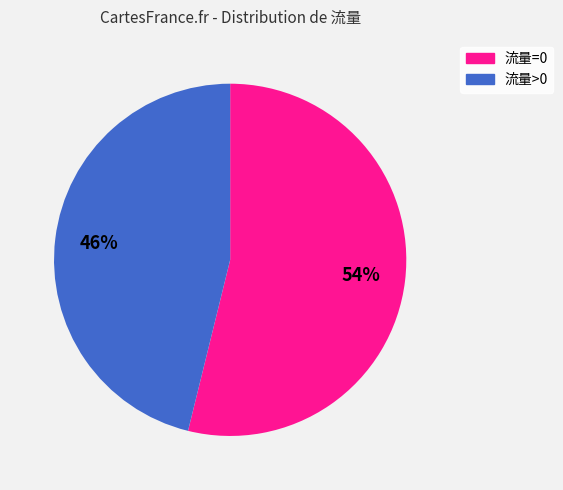

To the nearest percent, what is the difference between the largest and smallest slice percentages?

8%